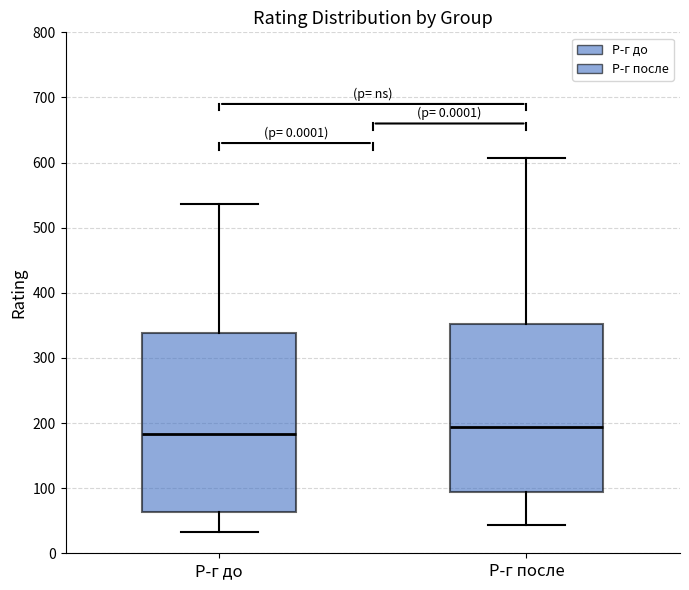

Reading left to right, transcribe this box plot: for each box, give where its median line is, the range the box spans, and where its two whiskers end, as read against the y-axis. The values are not printed on the chart, so give them approximately, as read against the axis.

Р-г до: median 180, box 60 to 340, whiskers 30 to 540
Р-г после: median 190, box 90 to 350, whiskers 40 to 610